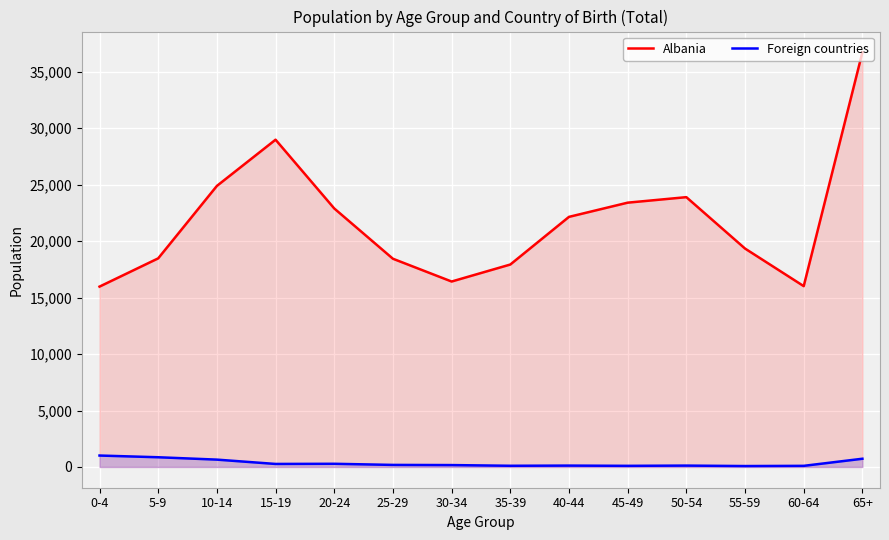

Count the number of categories in the chart.

14